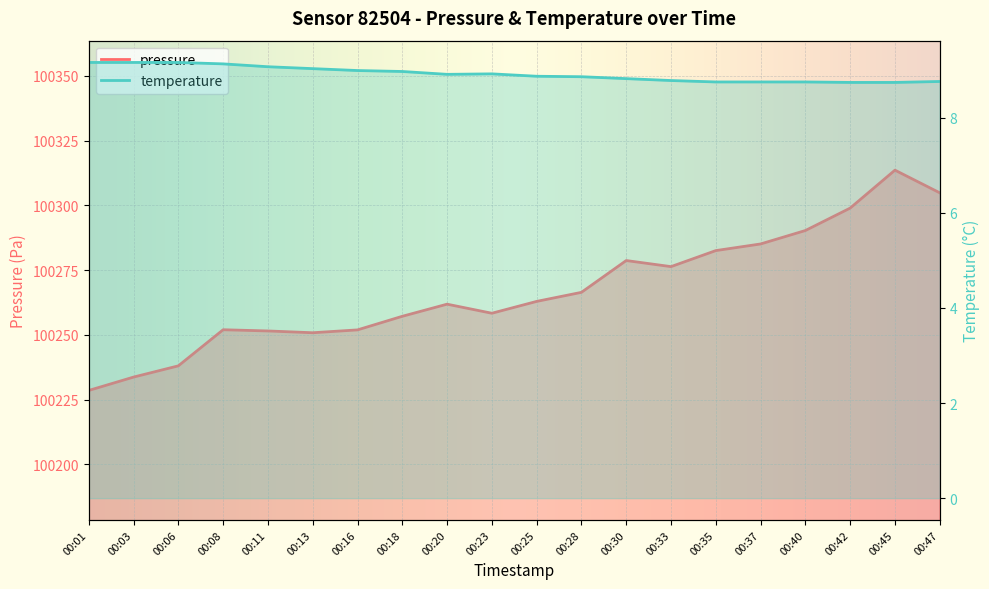

The value of pressure at 00:30 is 100278.7. True or false?

True